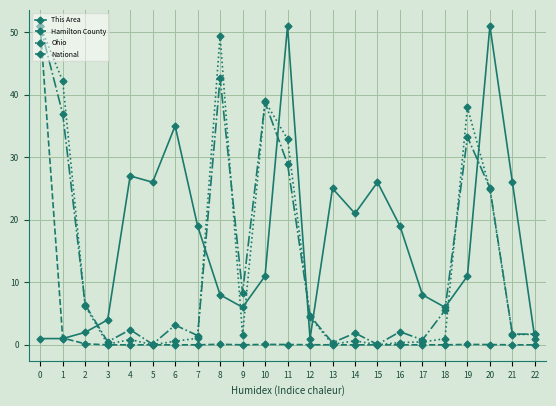

After their last crossing, which series has the higher values: This Area or Hamilton County?

This Area